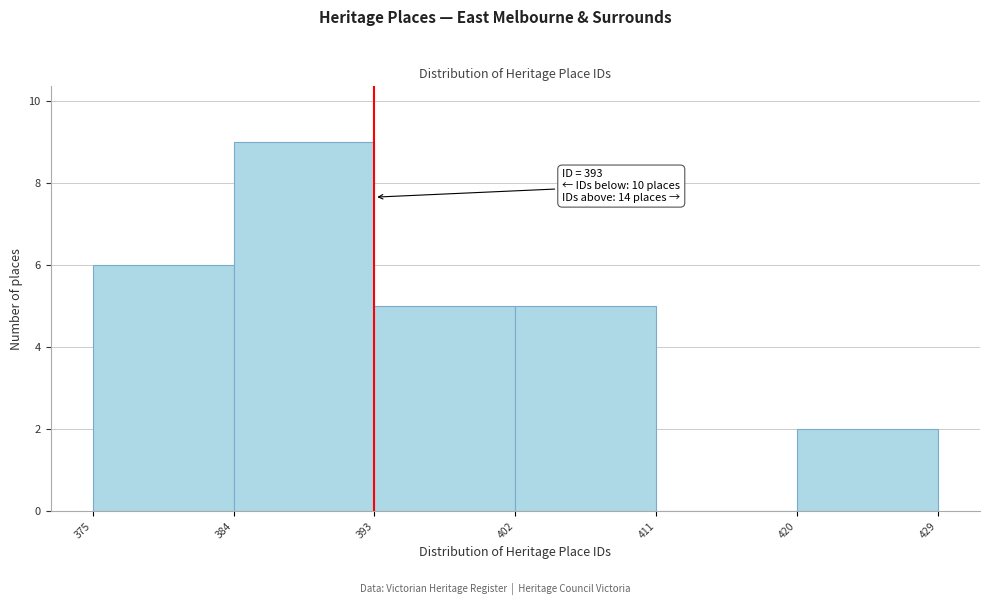

Which range on the x-axis has the tallest bar?

384 to 393